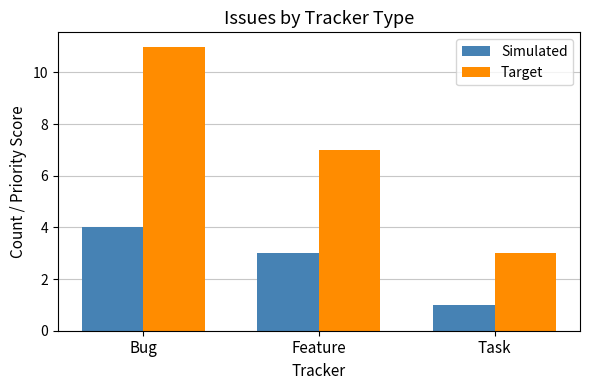

What is the difference between the Target values at Feature and Task?

4